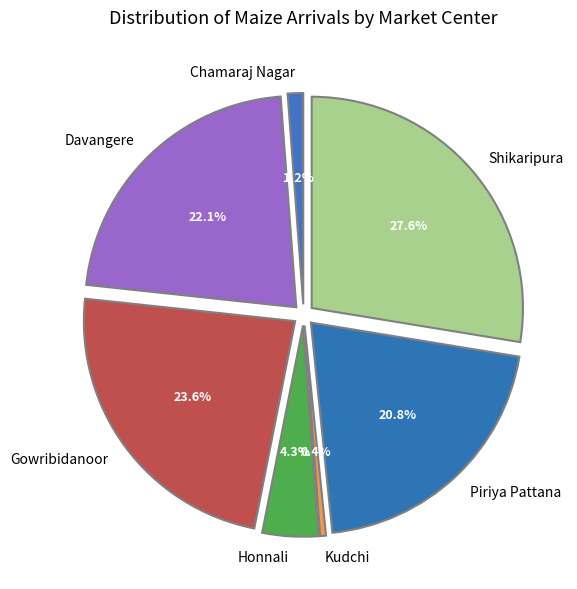

To the nearest percent, what is the average slice percentage?

14%